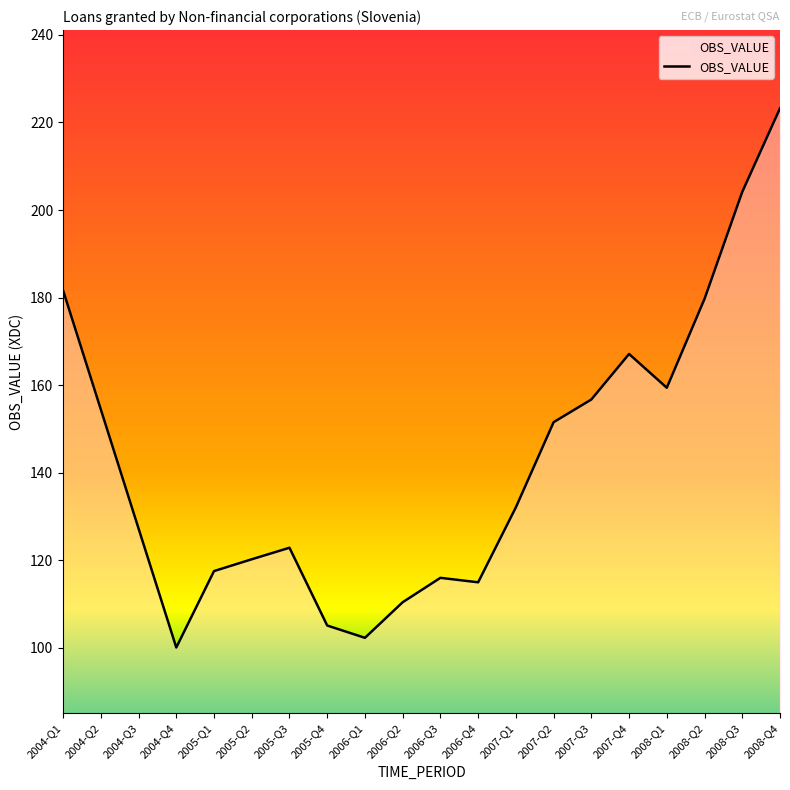

What position from the left is 2007-Q3?

15